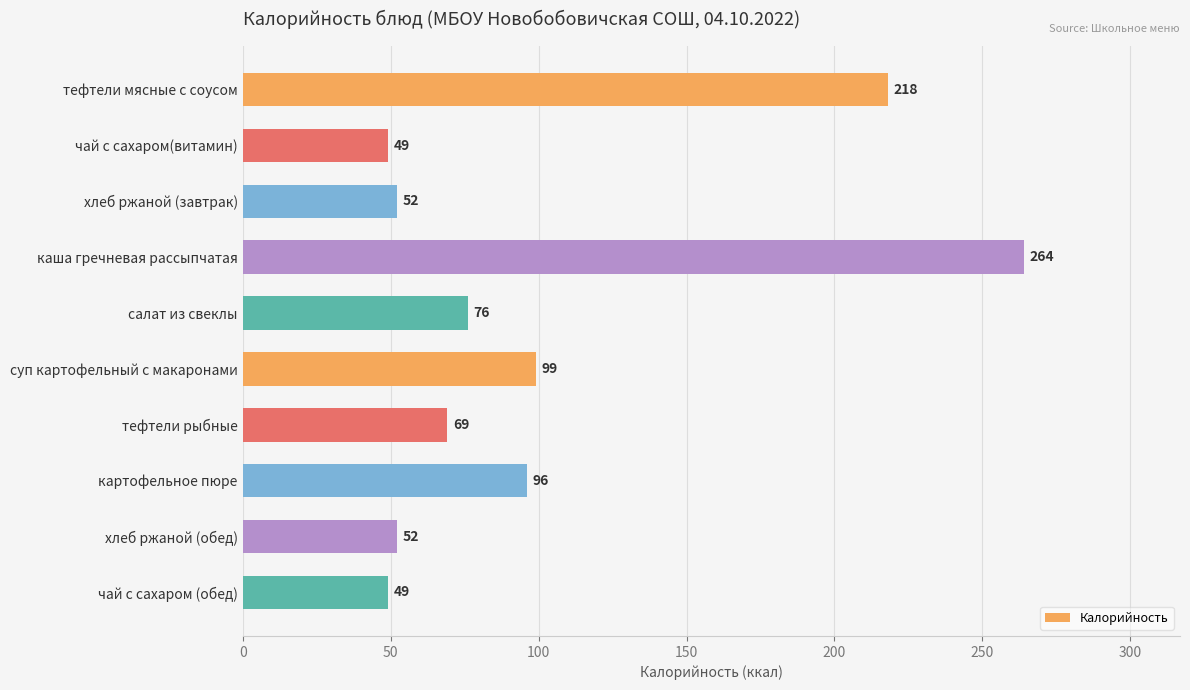

Read the value at чай с сахаром (обед), to the nearest 50.

50